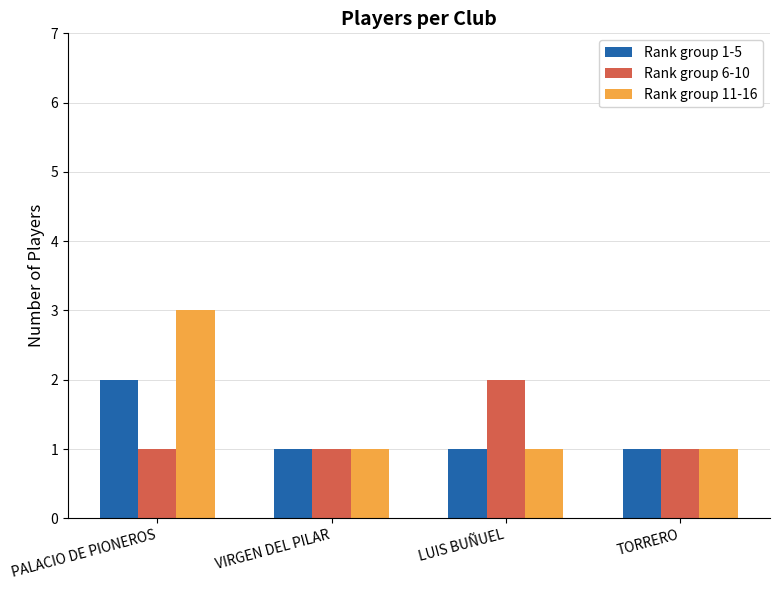

Rank the series at PALACIO DE PIONEROS from highest to lowest value.

Rank group 11-16, Rank group 1-5, Rank group 6-10